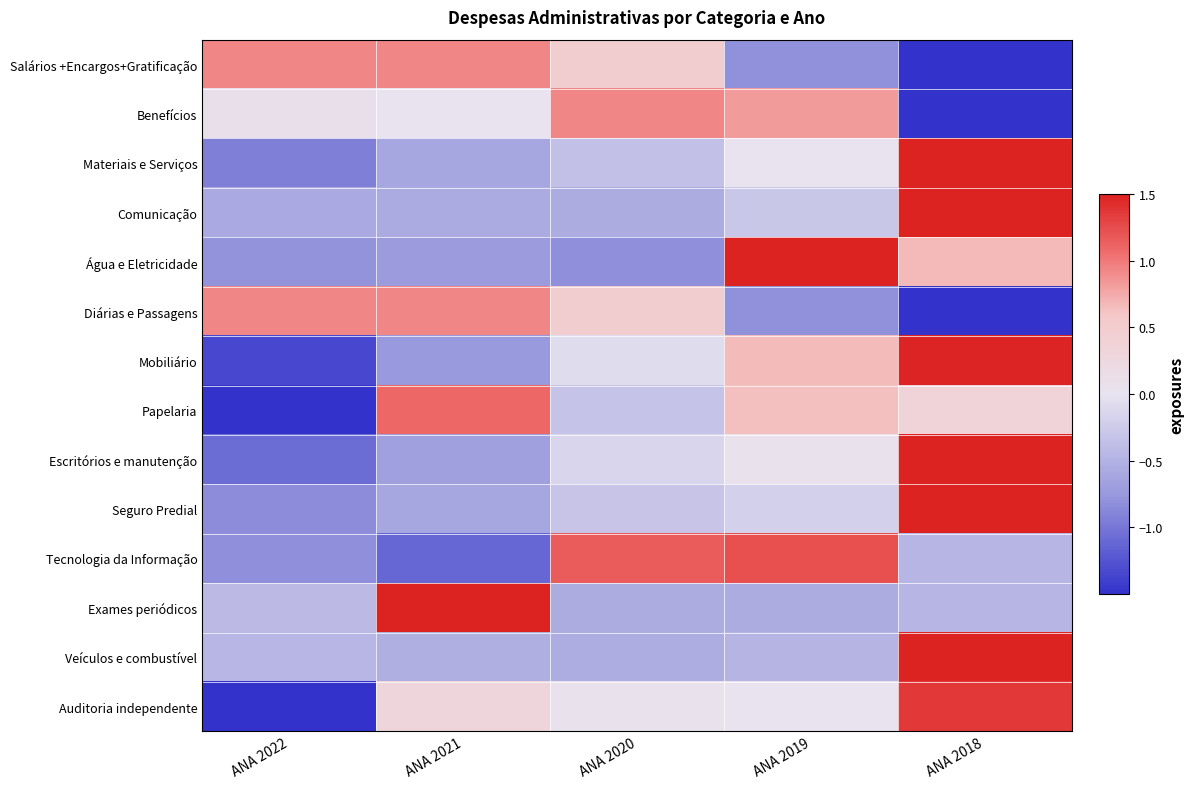

What is the total value across all series at ANA 2020?

-0.6